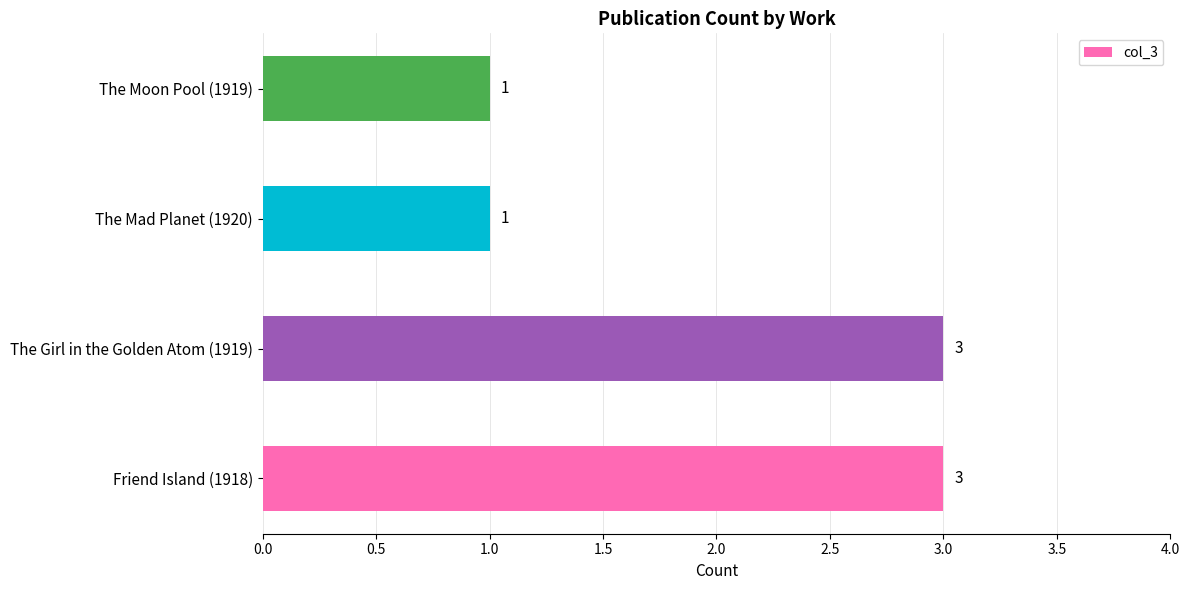

Reading bottom to top, what are all the values shown in this chart?

3	3	1	1